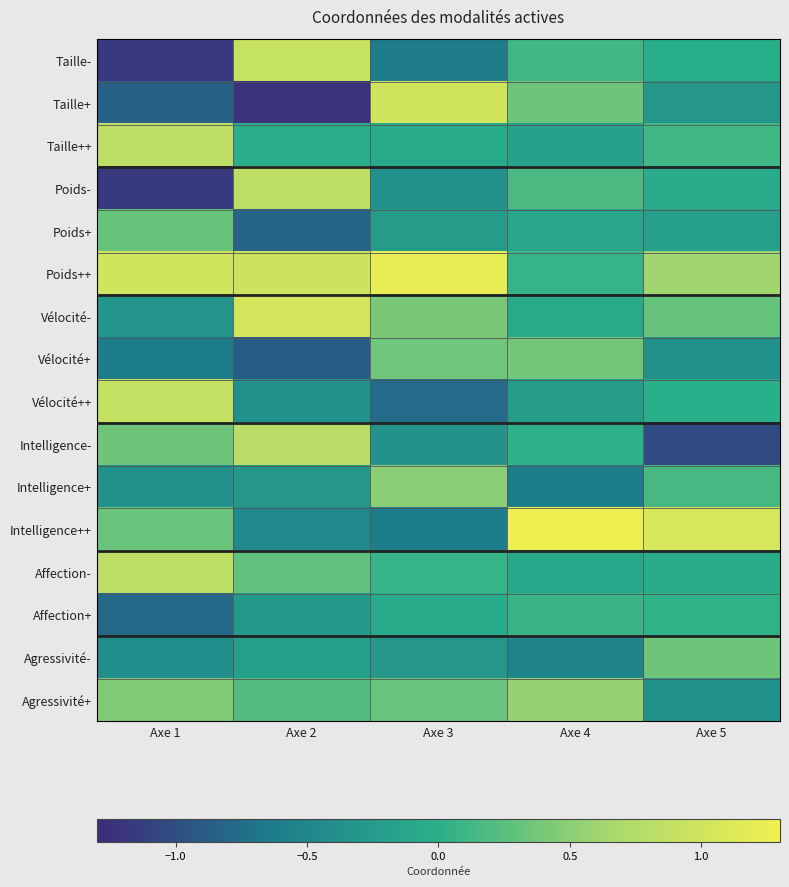

What is the difference between the highest and lowest values at Axe 1?

2.2